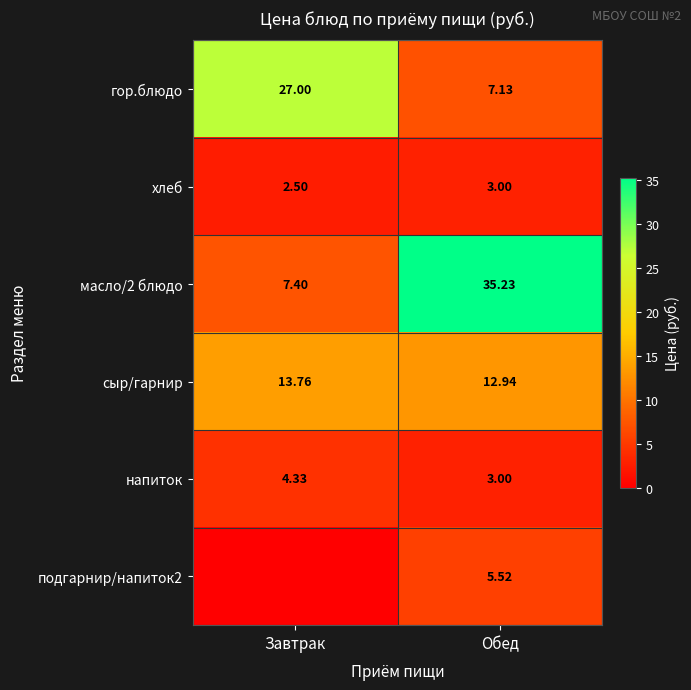

At how many categories does at least one series exceed 5?

2